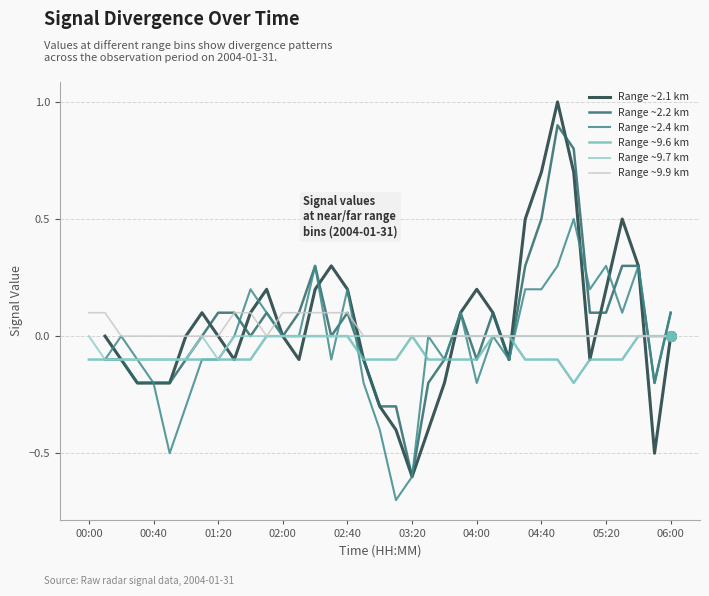

How many lines are shown in the chart?

6